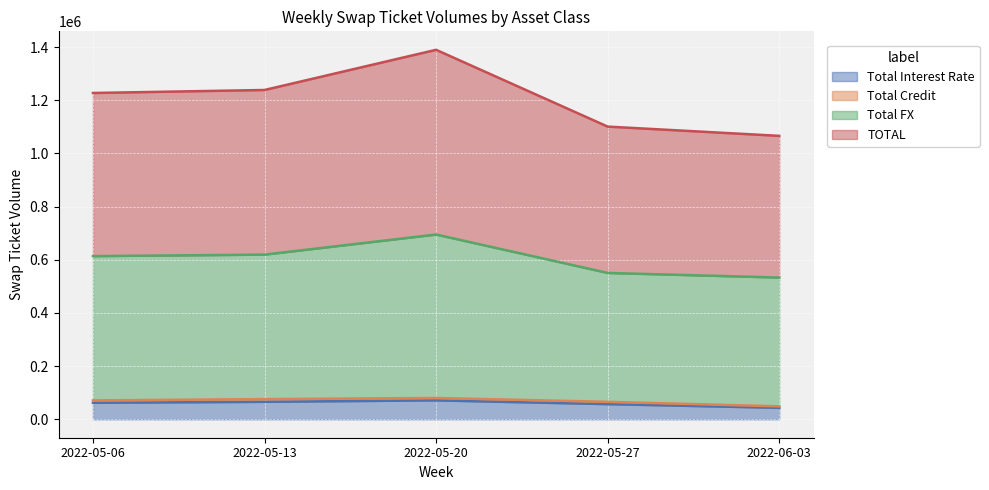

How many lines are shown in the chart?

4